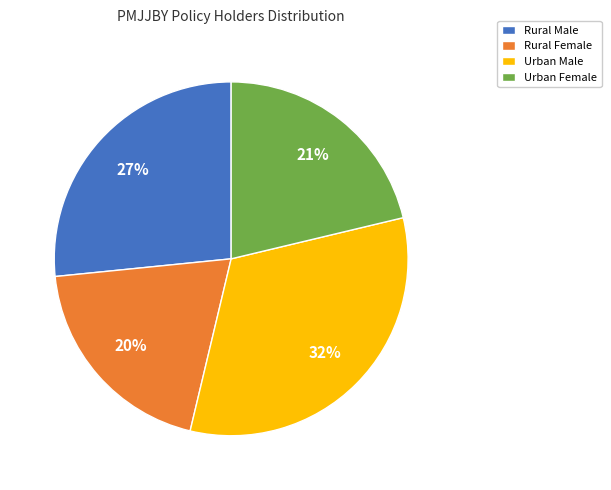

Which has a higher value, Rural Female or Urban Female?

Urban Female